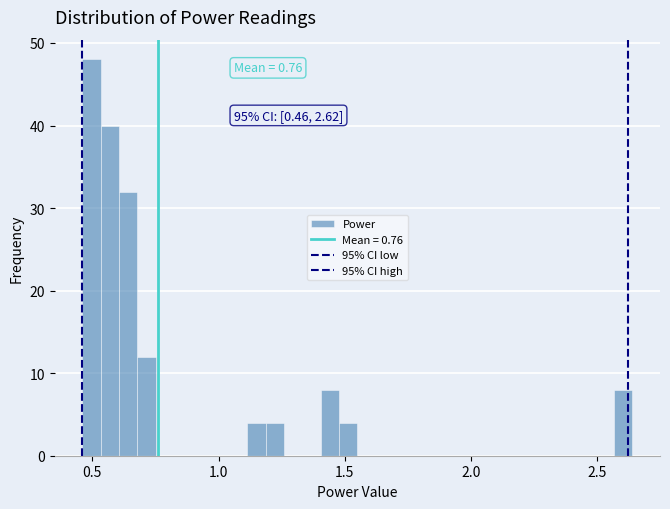

Around what value on the x-axis is the tallest bar? Give the approximate position of its centre, as read against the axis.

0.50